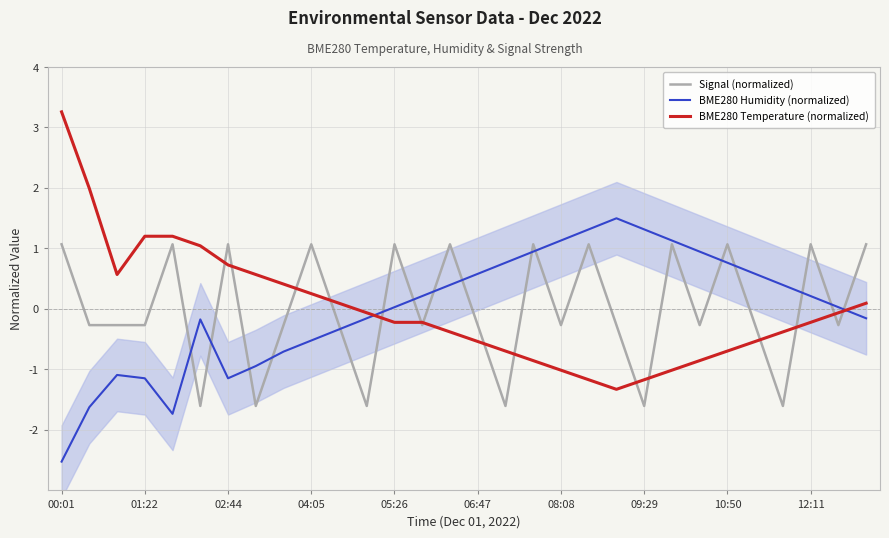

How many intersections are there between BME280 Humidity (normalized) and BME280 Temperature (normalized)?

2